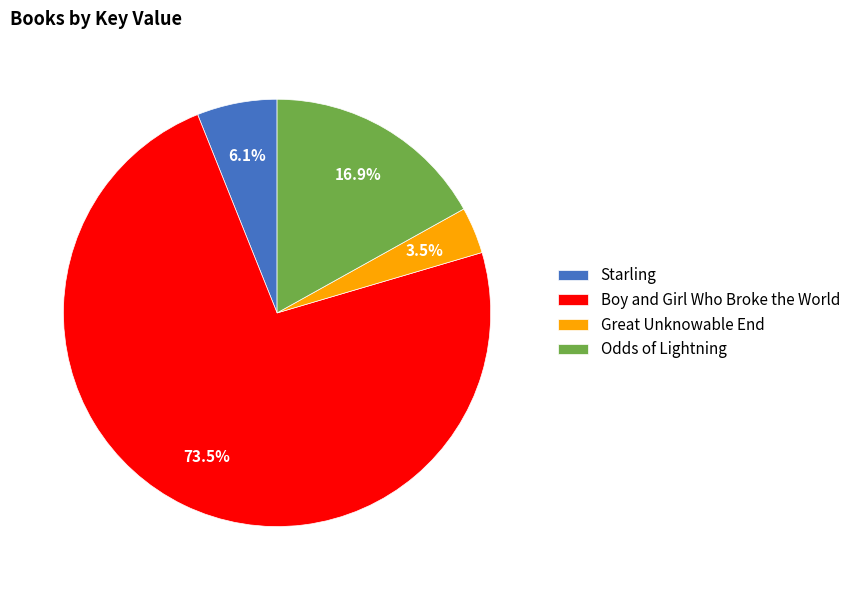

To the nearest percent, what percentage of the pie is Odds of Lightning?

17%